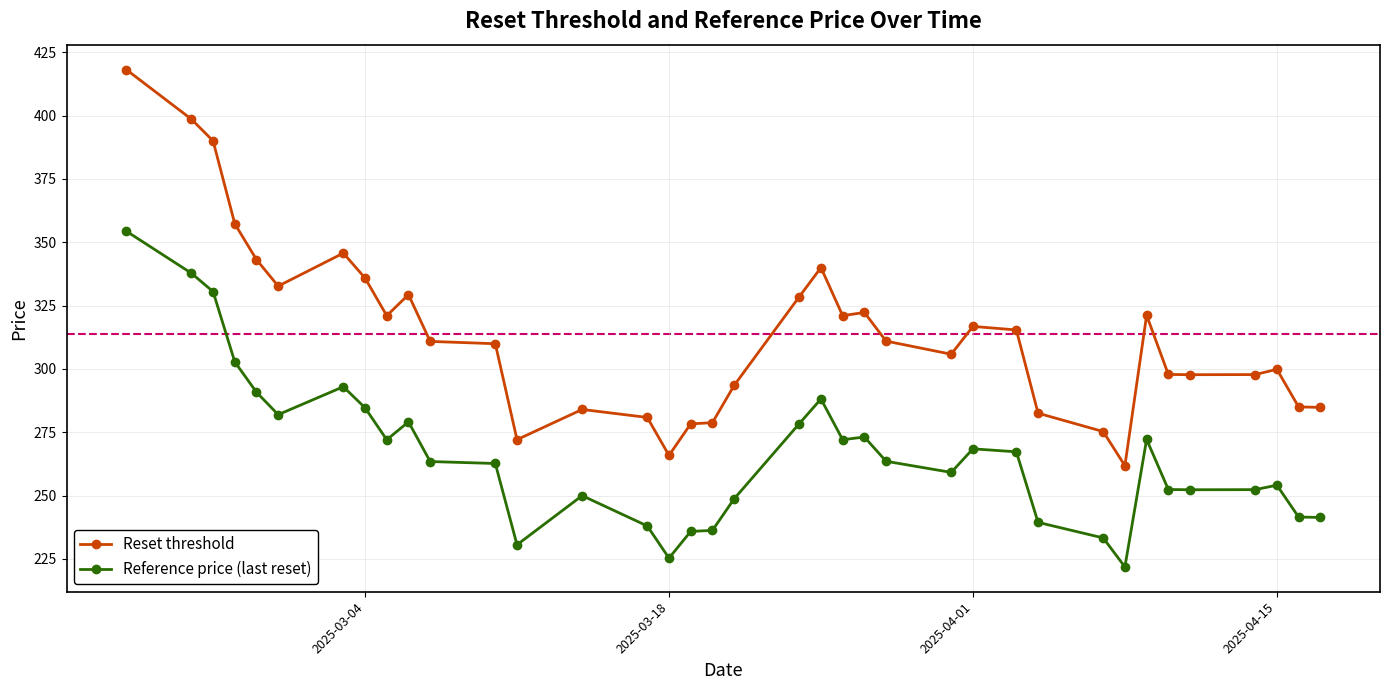

What is the smallest value displayed?

221.9